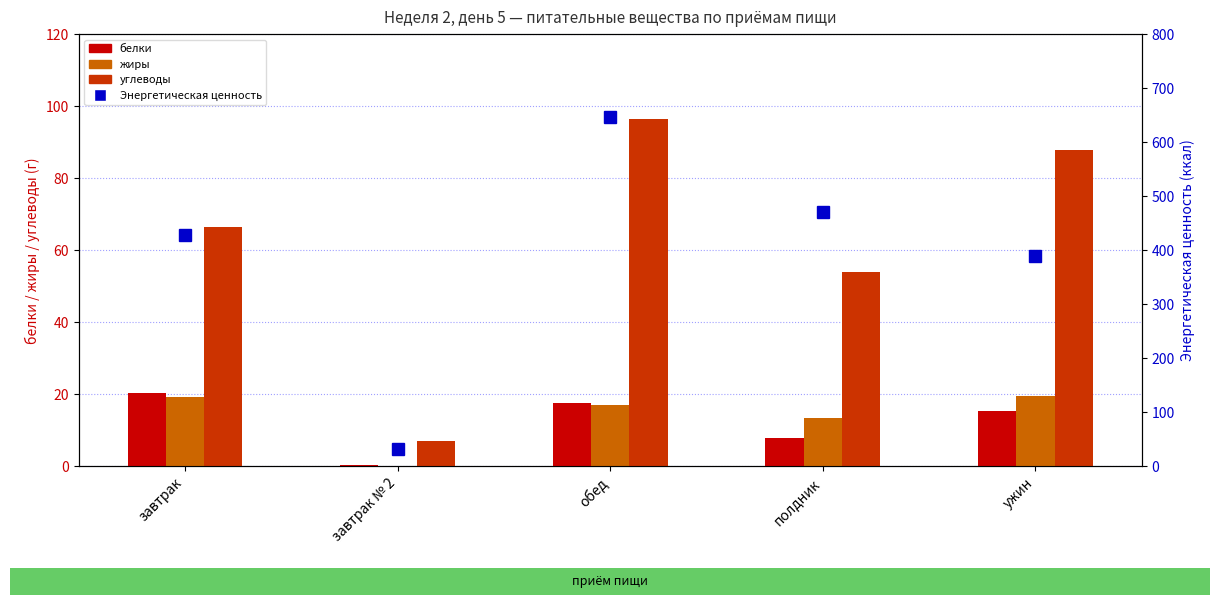

Does the chart contain stacked bars?

No